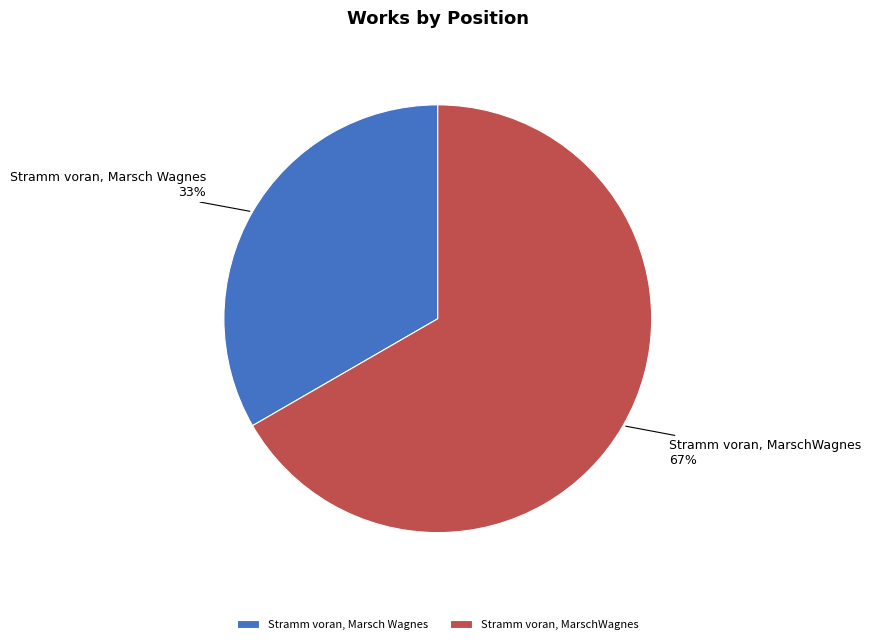

To the nearest percent, what is the average slice percentage?

50%